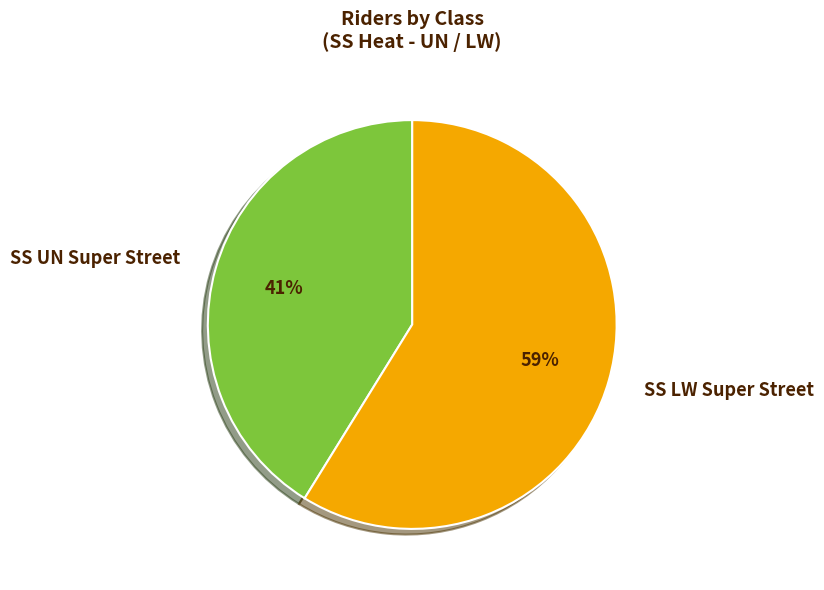

Is SS UN Super Street the majority of the pie?

No